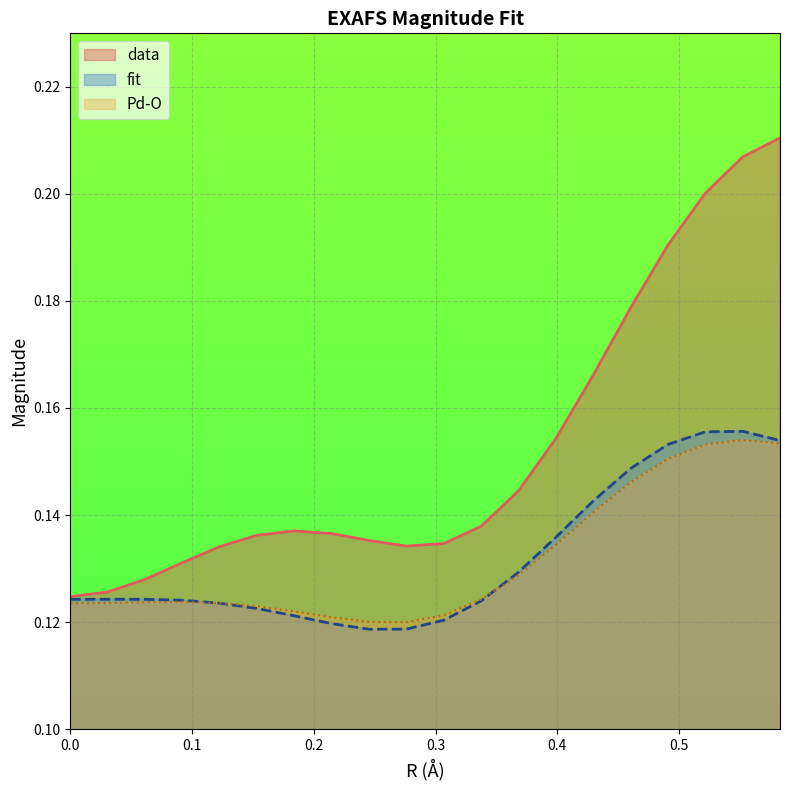

How many lines are shown in the chart?

3